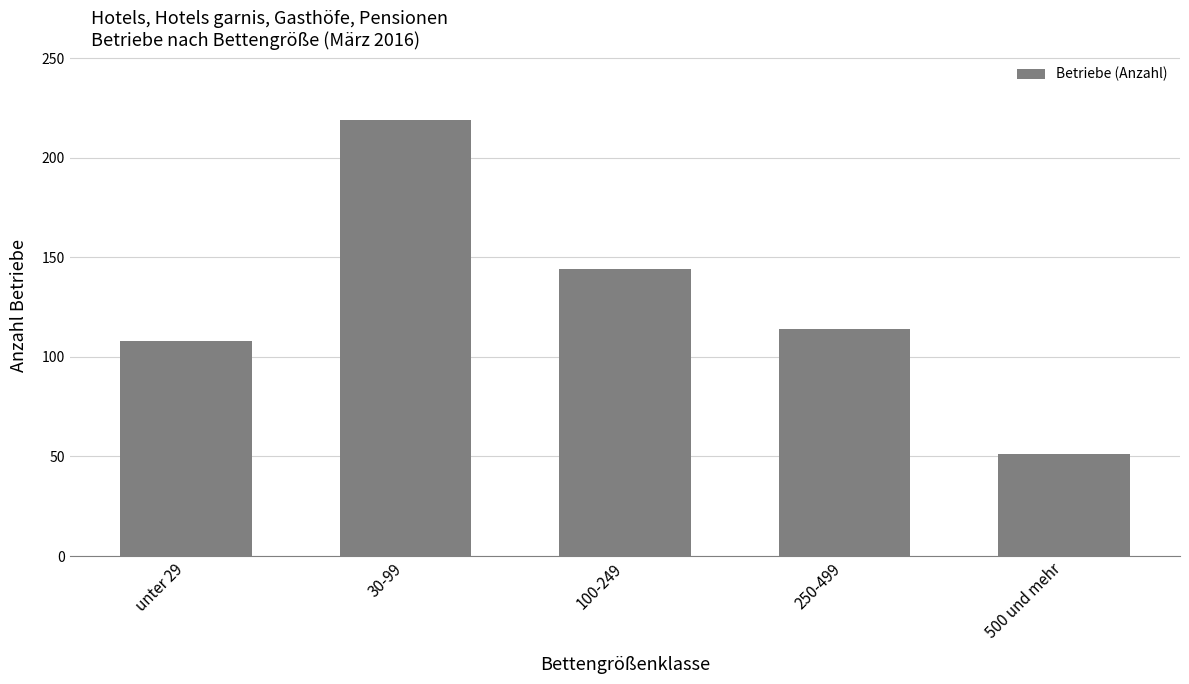

What is the difference between the values at 30-99 and 500 und mehr?

168